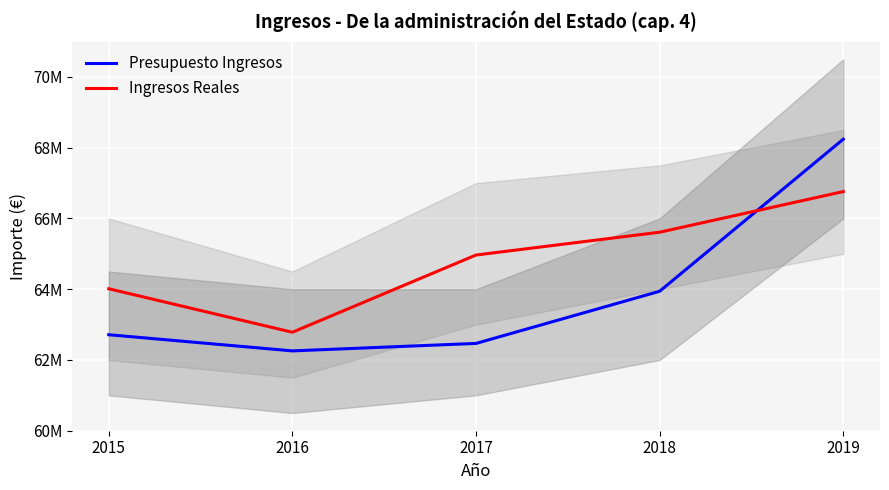

How many data points in Presupuesto Ingresos are above 62713590?

3